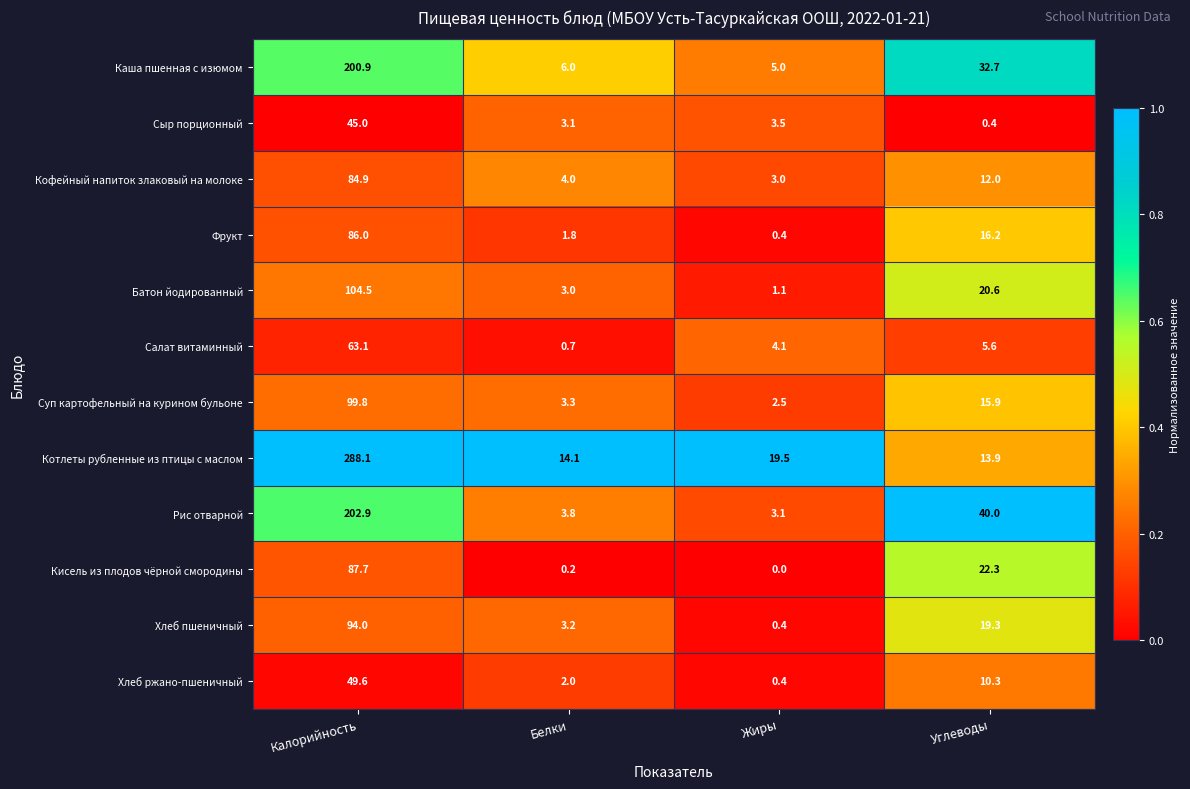

The value of Батон йодированный at Калорийность is 170.0. True or false?

False